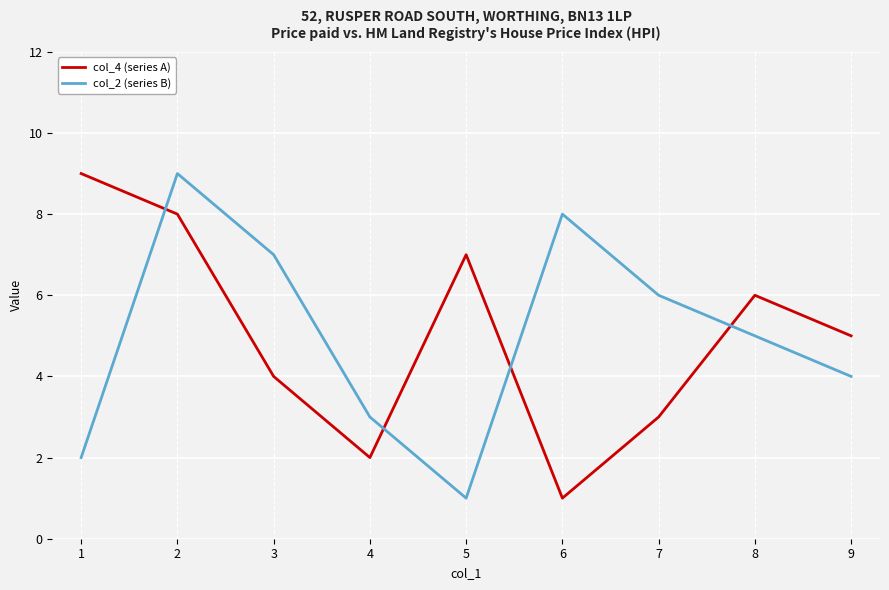

Reading left to right, extract all data points from this chart.

col_4 (series A): 9	8	4	2	7	1	3	6	5
col_2 (series B): 2	9	7	3	1	8	6	5	4